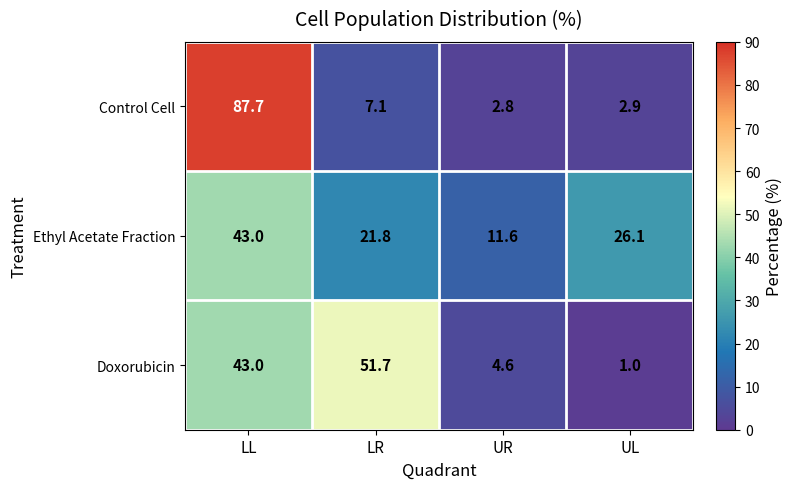

At which category does the chart reach its peak across all series?

LL